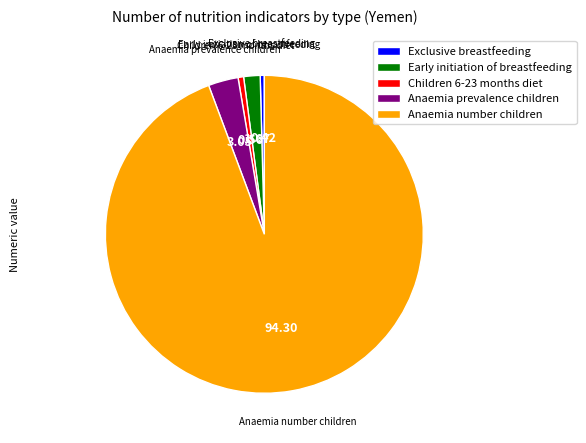

The Early initiation of breastfeeding slice represents 2% of the pie. True or false?

True